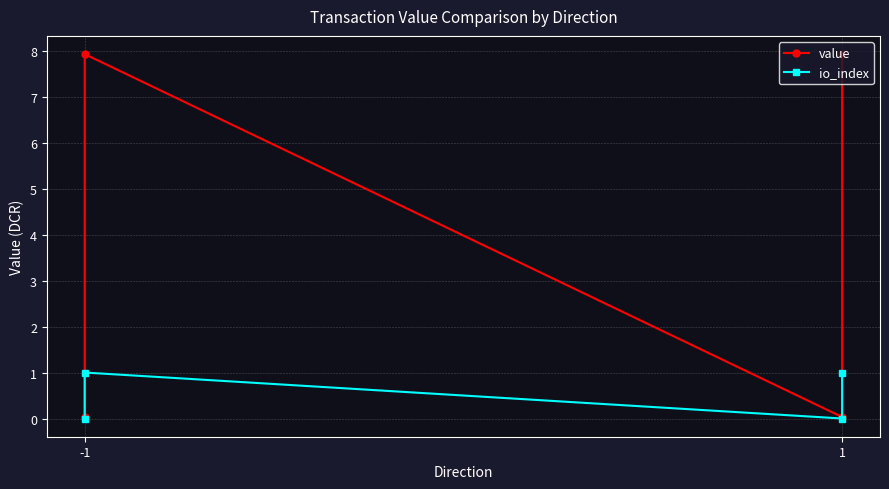

Reading right to left, list all the values displayed in this chart.

value: 7.9	0.0	7.9	0.0
io_index: 1.0	0.0	1.0	0.0